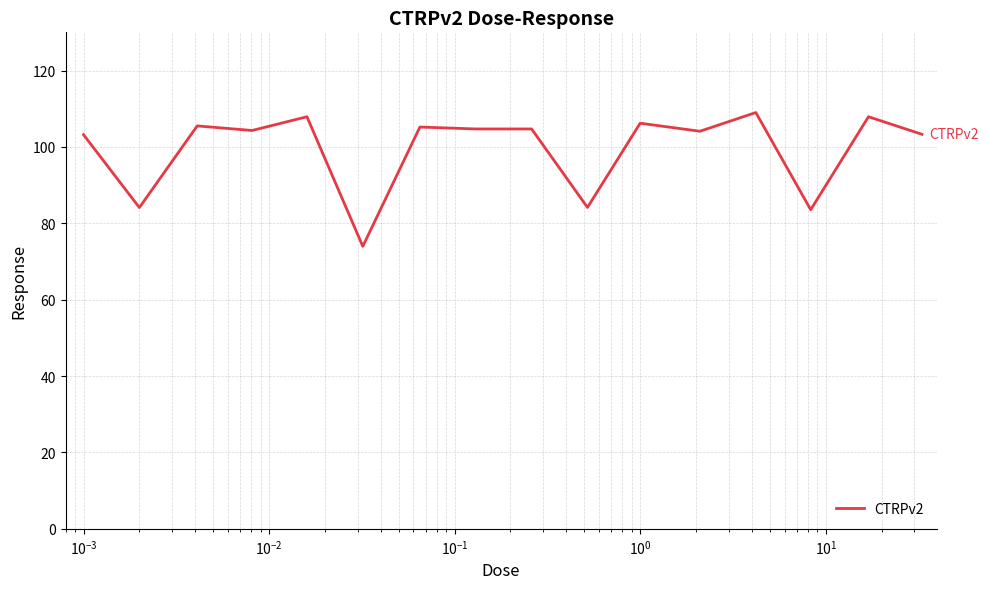

What is the average value?

99.5